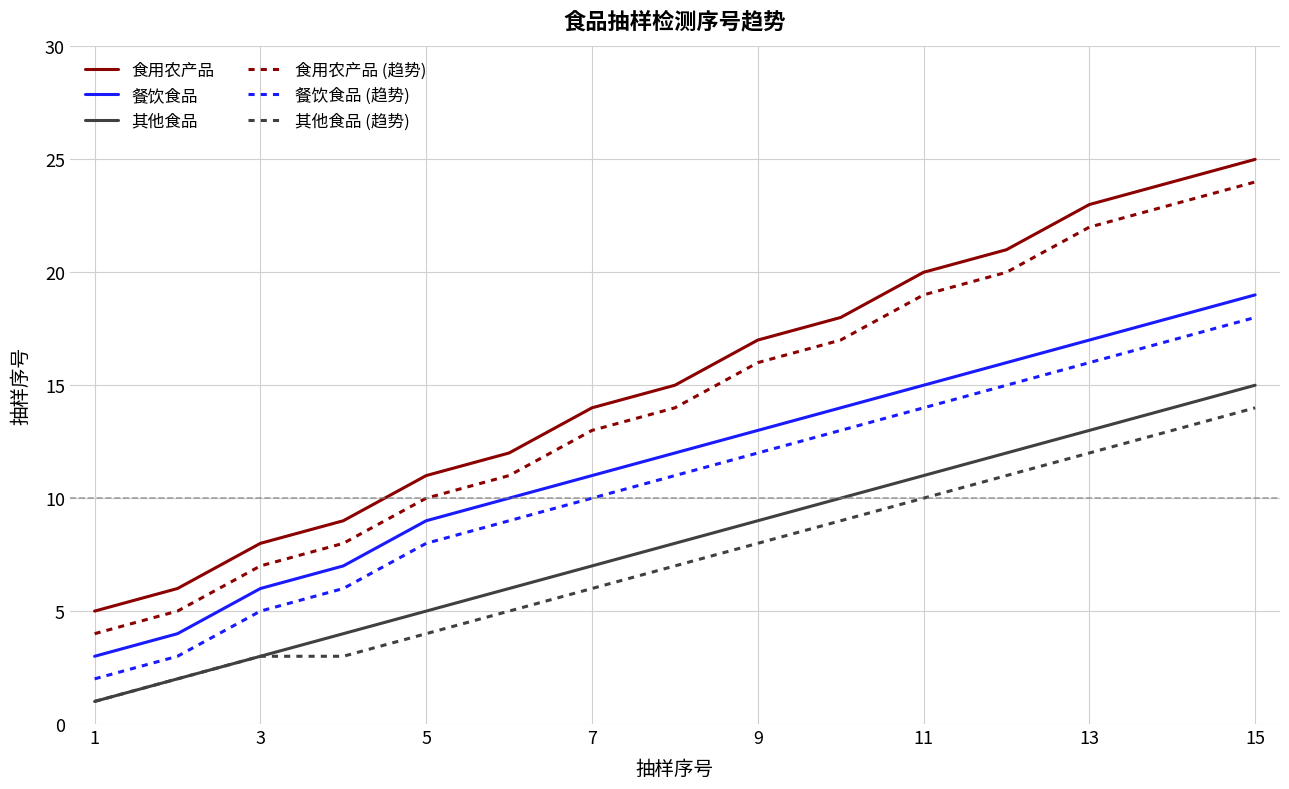

Which series has the largest total across all categories?

食用农产品